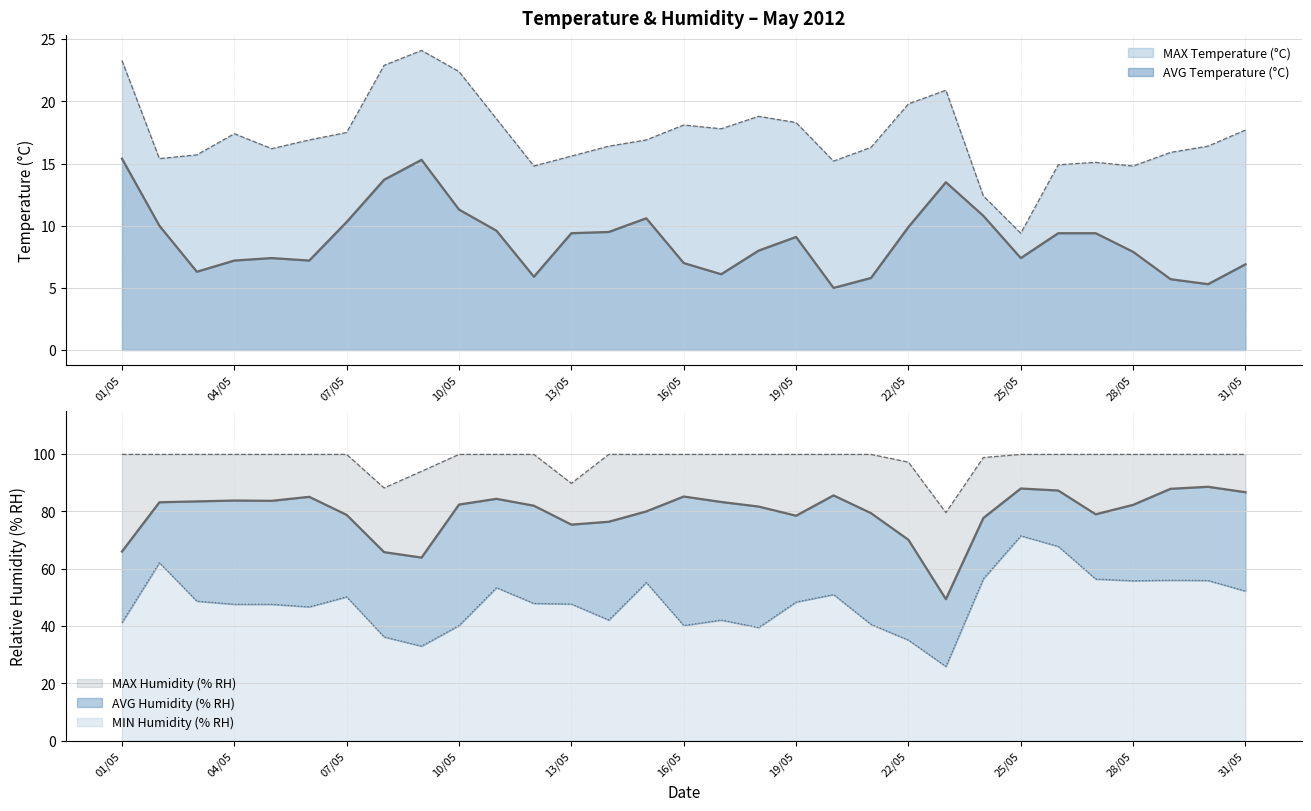

How many interior local valleys does the AVG Humidity (% RH) series have?

6